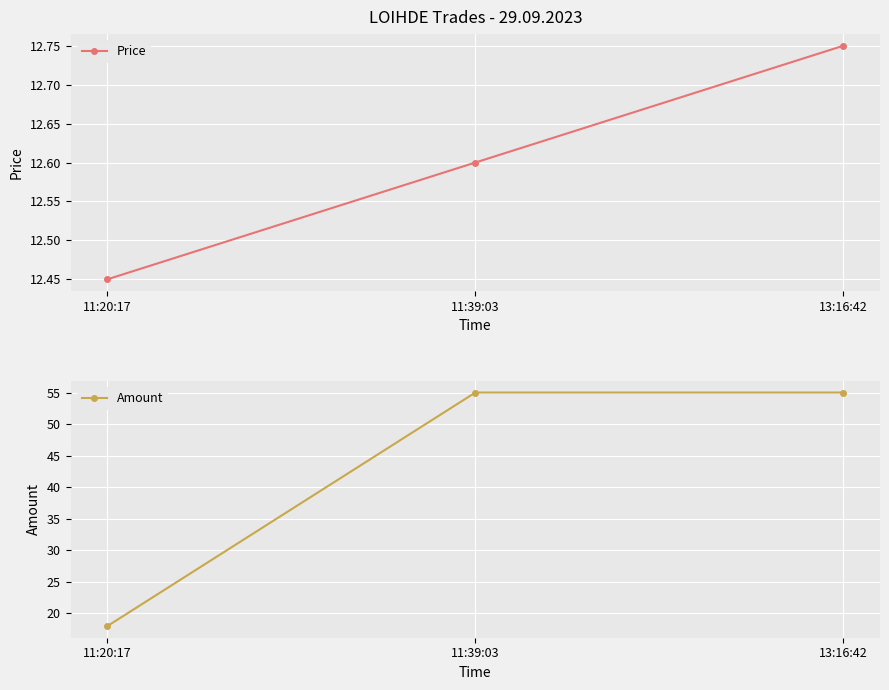

How many data points does each series have?

3